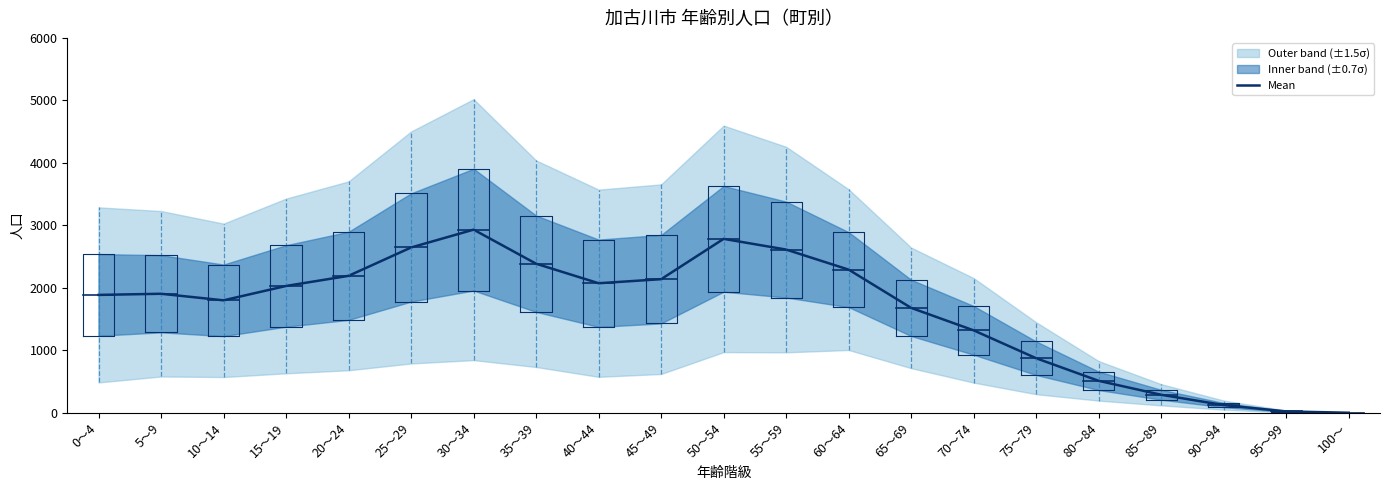

How many values are below 1906?

10